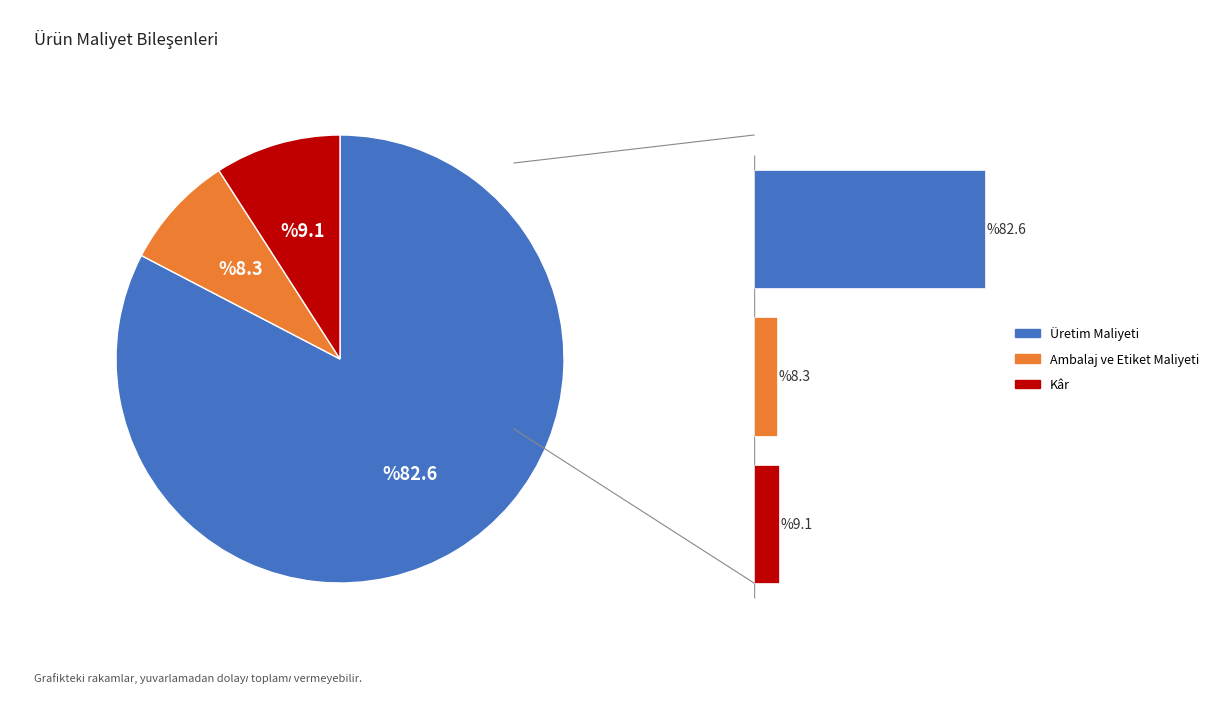

Is the sum of Üretim Maliyeti and Ambalaj ve Etiket Maliyeti greater than half?

Yes